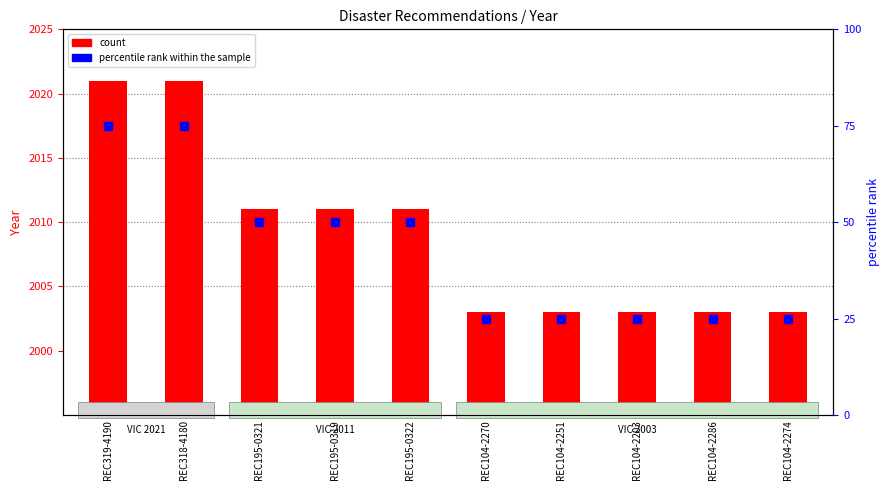

What is the total value across all series at REC104-2286?

2028